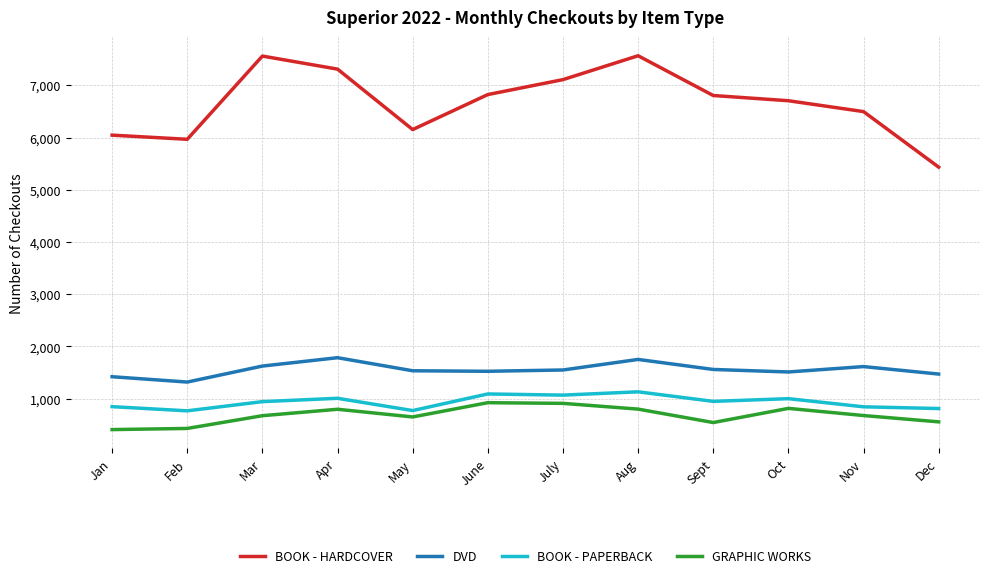

What is the smallest value displayed?

409